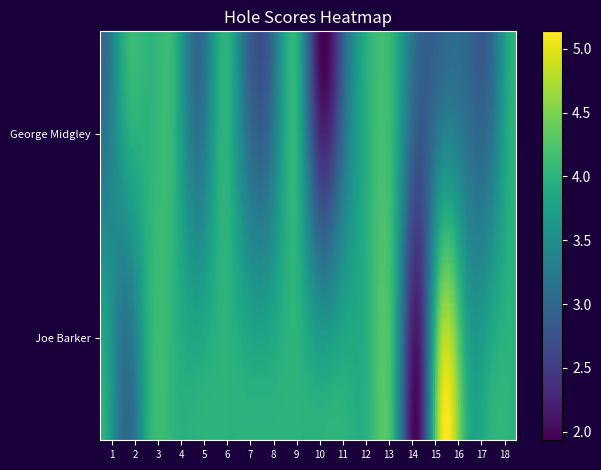

Which label corresponds to the largest value in the chart?

hole_15